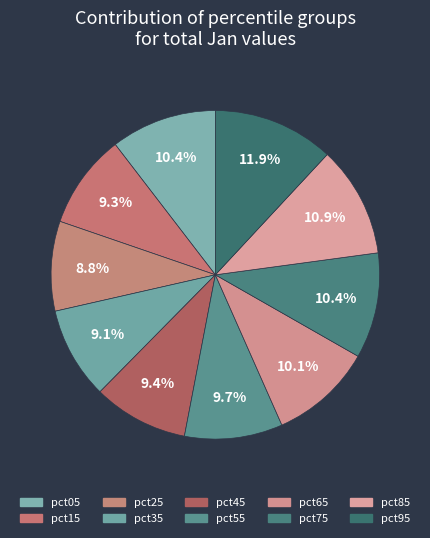

Does pct45 represent more than half of the total?

No